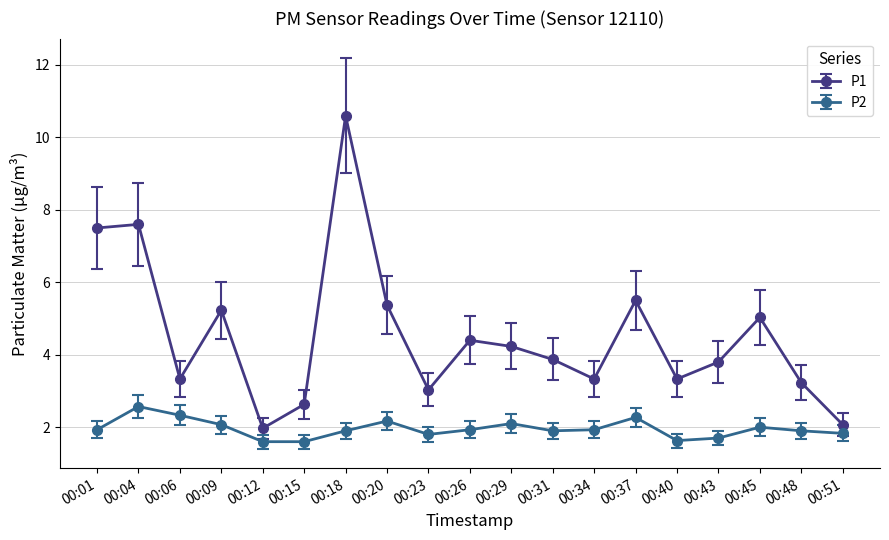

Read the P1 value at 00:45.

5.0